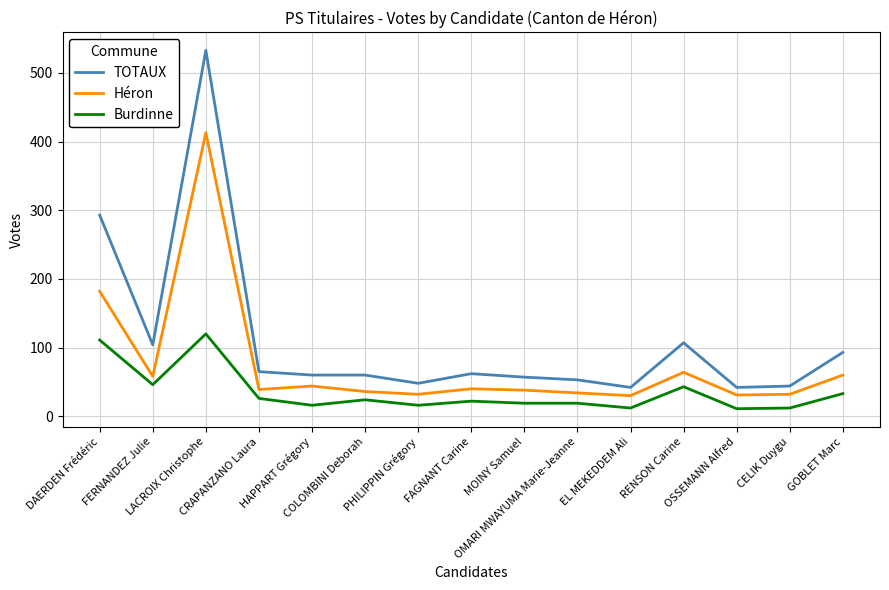

Which series has the largest total across all categories?

TOTAUX